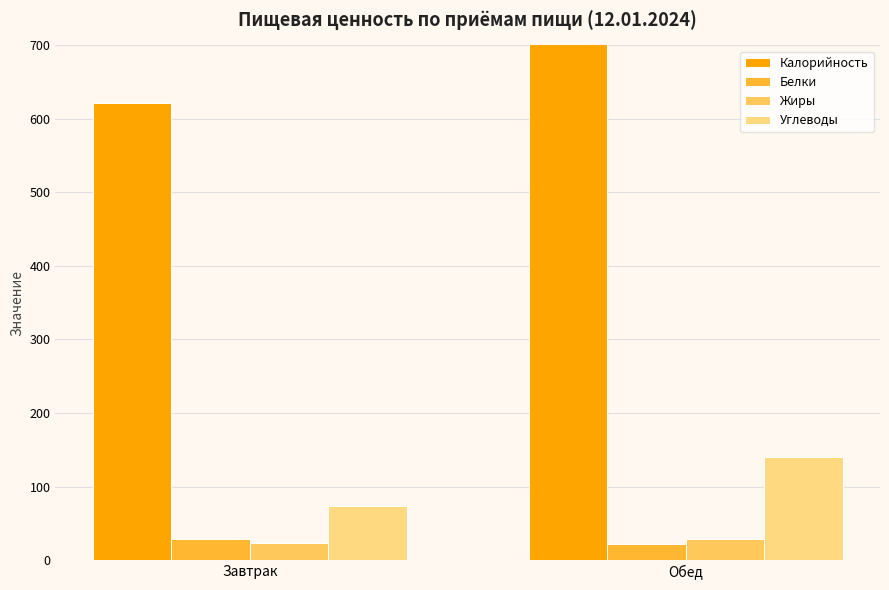

What is the average value of the Углеводы series?

107.0